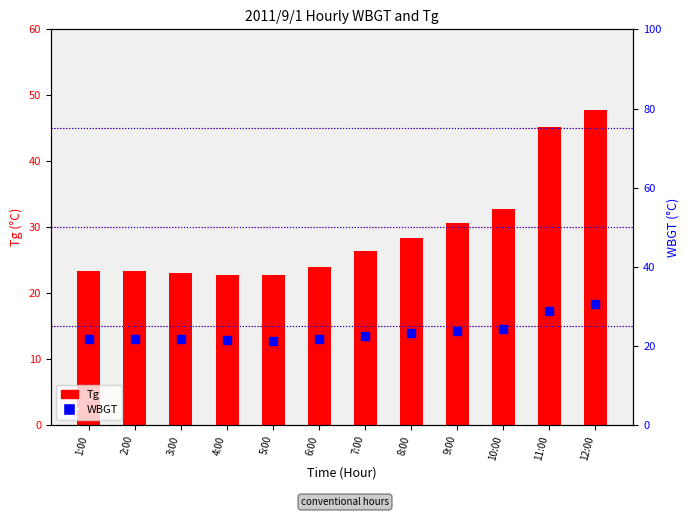

What are all the series names shown in the legend?

Tg, WBGT